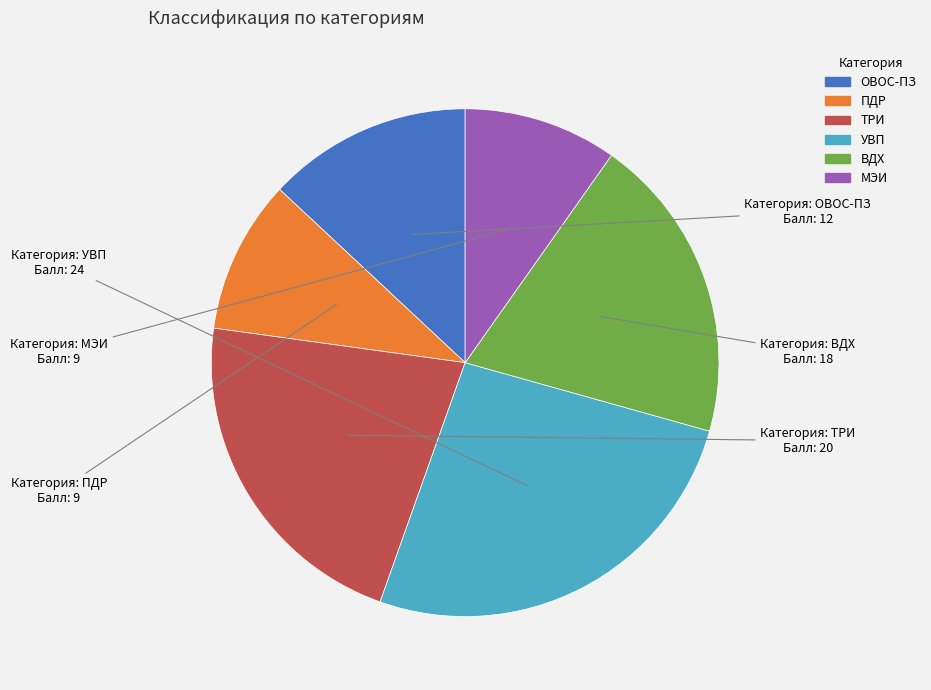

Does ПДР account for over 50% of the chart?

No